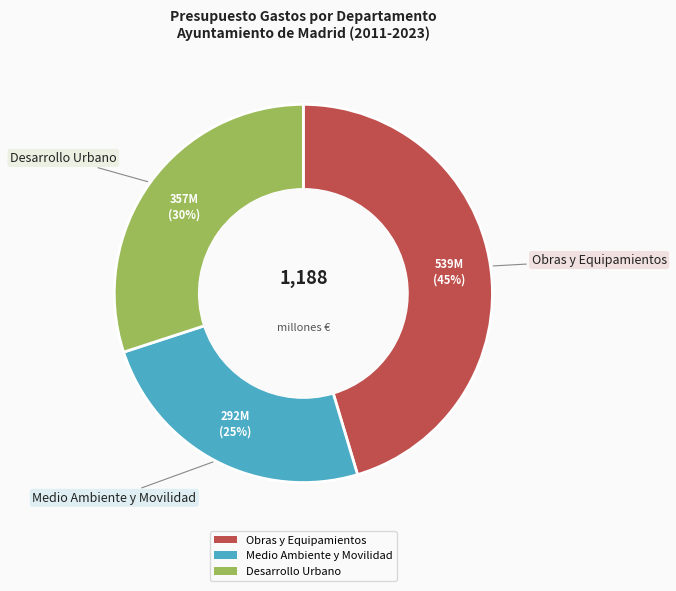

What is the smallest slice in the pie chart?

Medio Ambiente y Movilidad